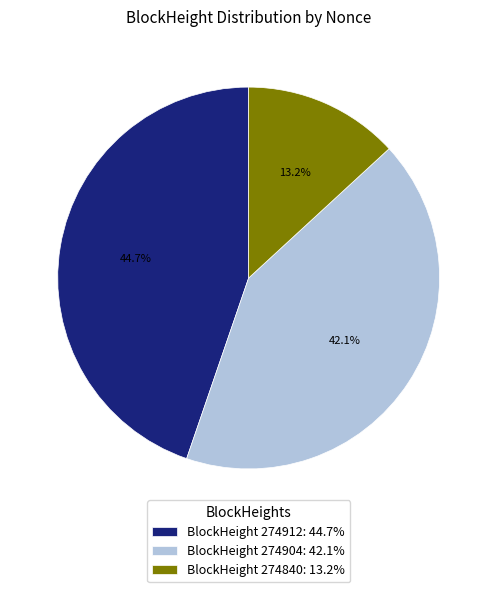

Rank the categories by value from highest to lowest.

BlockHeight 274912: 44.7%, BlockHeight 274904: 42.1%, BlockHeight 274840: 13.2%